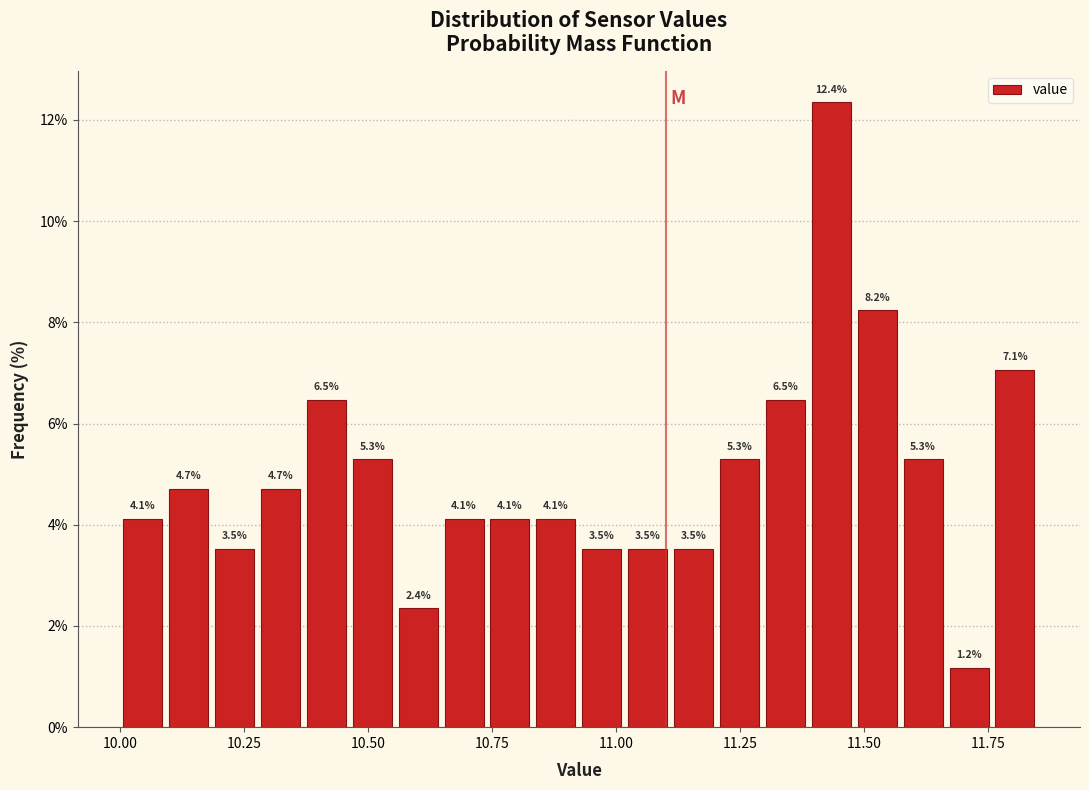

Read against the x-axis, roughly where is the centre of the tallest bar?

11.45